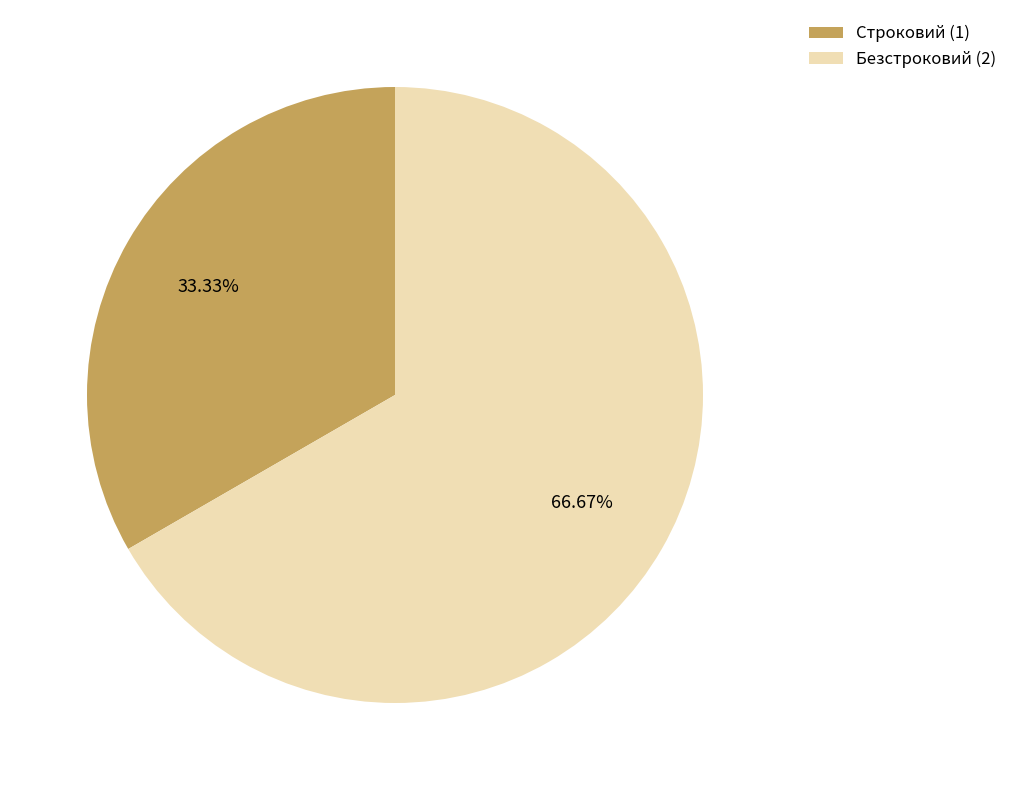

To the nearest percent, what percentage of the pie is Безстроковий?

67%